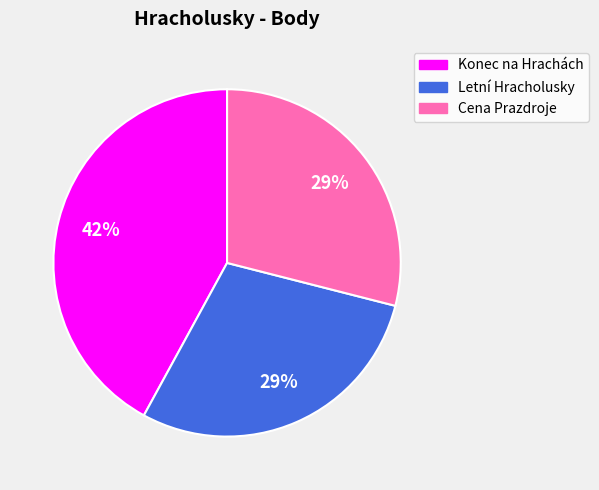

Is it true that Letní Hracholusky is 29% of the pie?

True